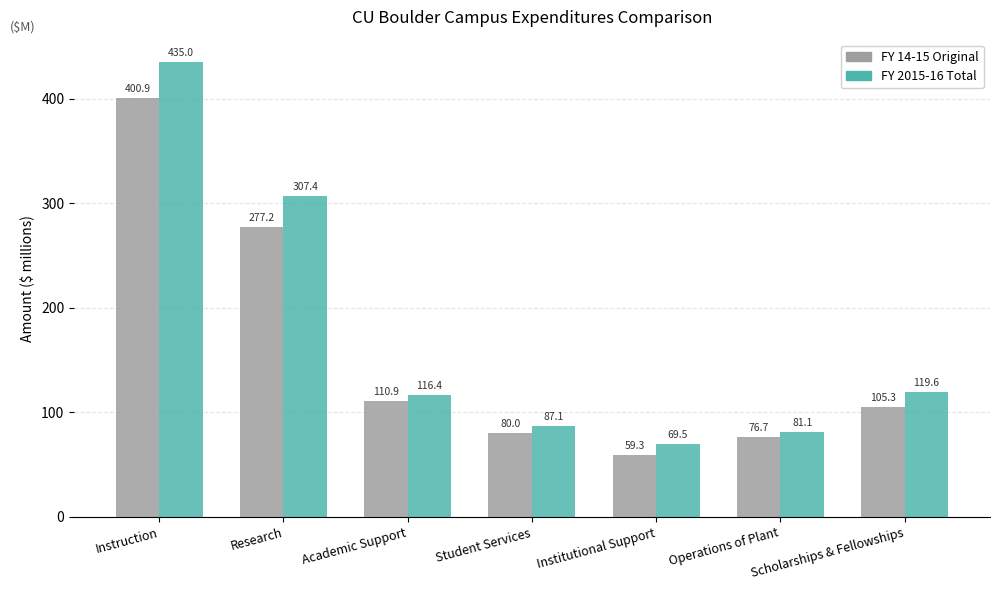

Where does the FY 2015-16 Total series first go above 116?

Instruction